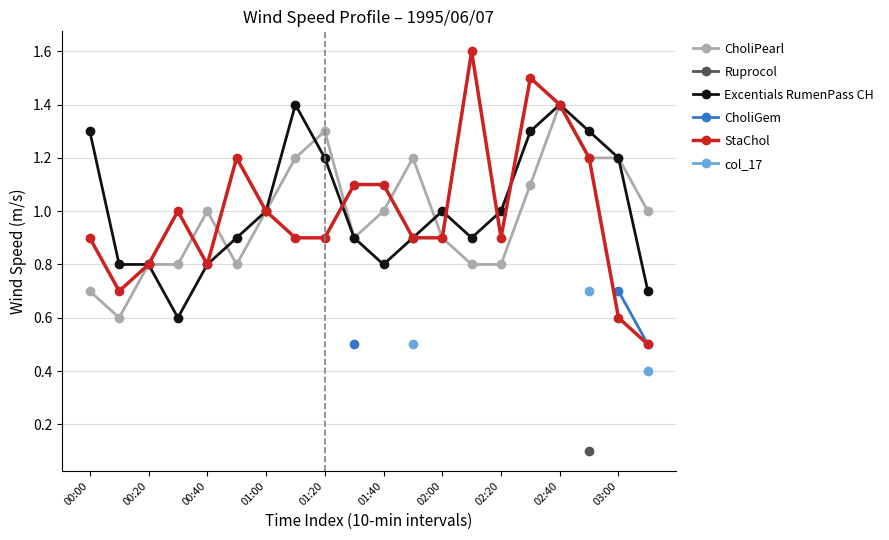

True or false: StaChol has more than 0 points higher than both neighbors.

True